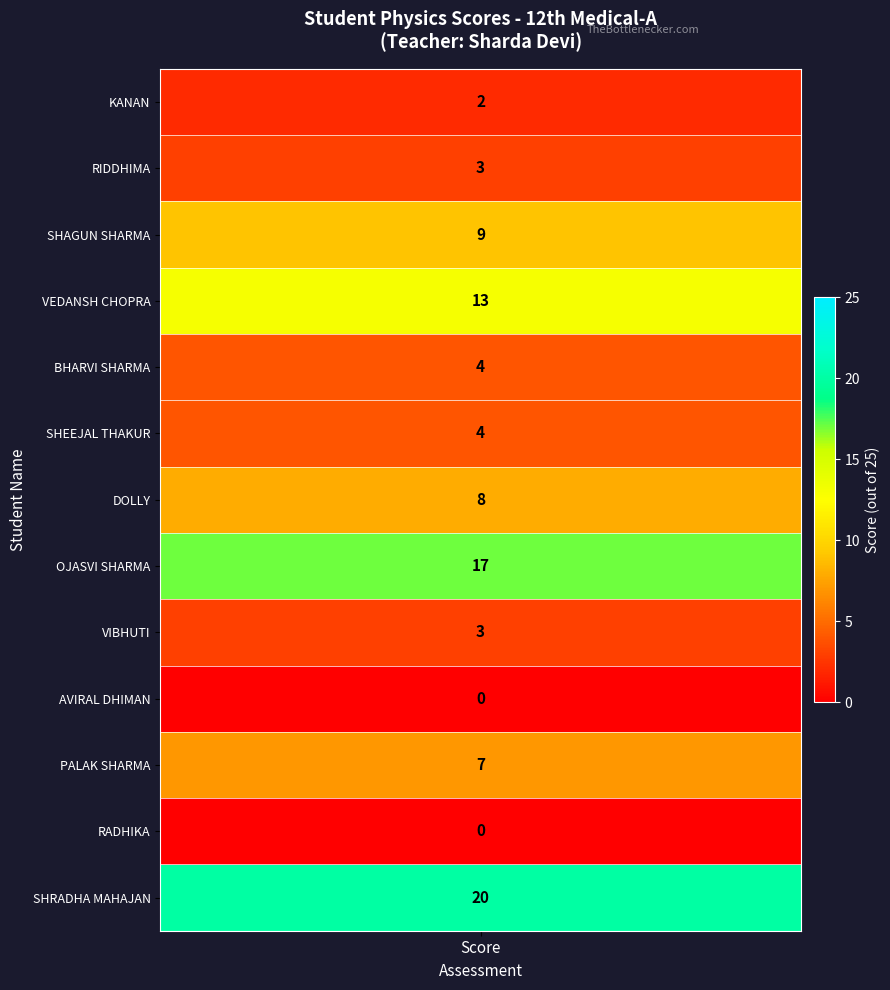

How many positive values does the SHEEJAL THAKUR series have?

1